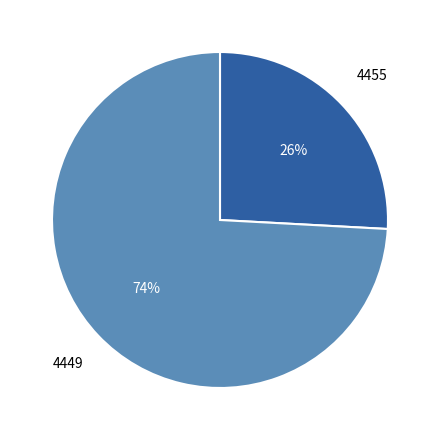

Count the number of slices in the pie.

2